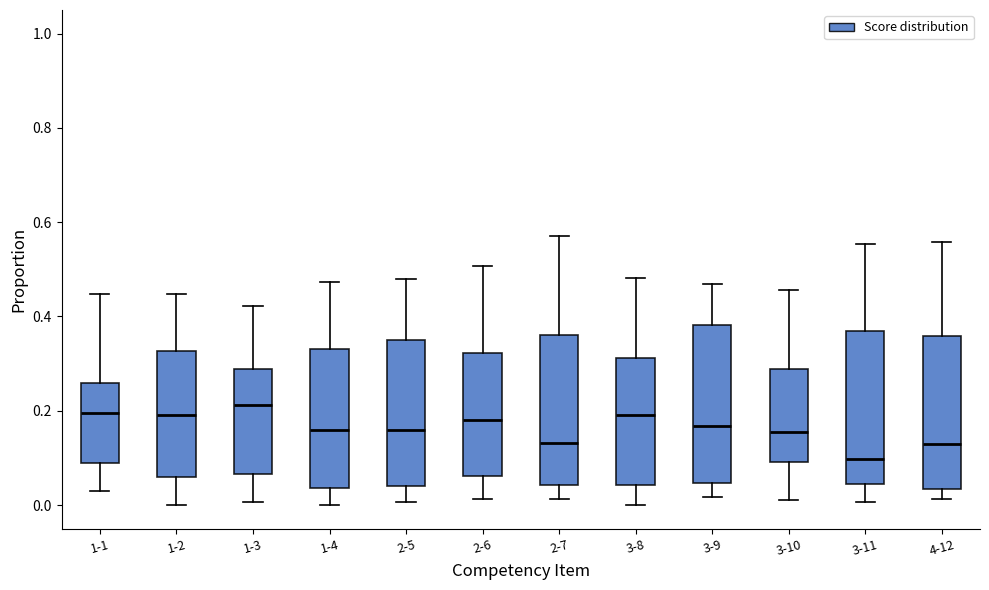

Reading left to right, read every box against the y-axis: the position of its median line, the range the box covers, and the ends of its whiskers. The values are not printed on the chart, so give them approximately, as read against the axis.

1-1: median 0.20, box 0.08 to 0.26, whiskers 0.02 to 0.44
1-2: median 0.20, box 0.06 to 0.32, whiskers 0.00 to 0.44
1-3: median 0.22, box 0.06 to 0.28, whiskers 0.00 to 0.42
1-4: median 0.16, box 0.04 to 0.34, whiskers 0.00 to 0.48
2-5: median 0.16, box 0.04 to 0.34, whiskers 0.00 to 0.48
2-6: median 0.18, box 0.06 to 0.32, whiskers 0.02 to 0.50
2-7: median 0.14, box 0.04 to 0.36, whiskers 0.02 to 0.58
3-8: median 0.20, box 0.04 to 0.32, whiskers 0.00 to 0.48
3-9: median 0.16, box 0.04 to 0.38, whiskers 0.02 to 0.46
3-10: median 0.16, box 0.10 to 0.28, whiskers 0.02 to 0.46
3-11: median 0.10, box 0.04 to 0.36, whiskers 0.00 to 0.56
4-12: median 0.12, box 0.04 to 0.36, whiskers 0.02 to 0.56